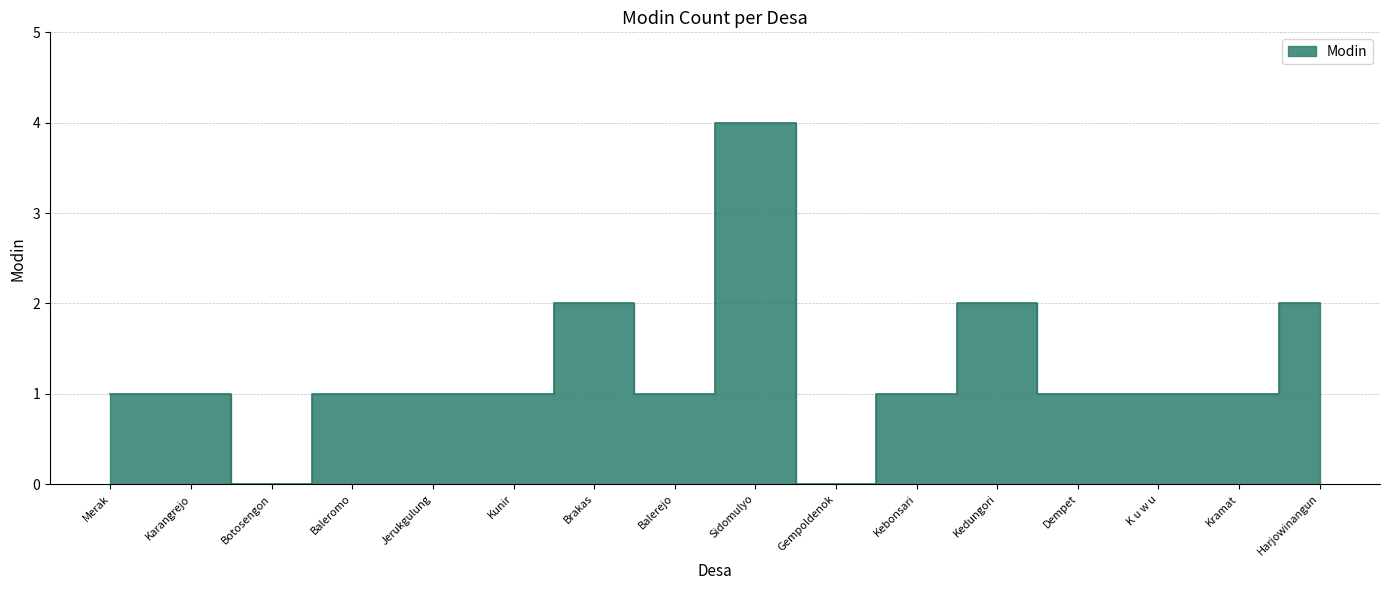

Reading left to right, transcribe all the data shown in this chart.

Merak=1	Karangrejo=1	Botosengon=0	Baleromo=1	Jerukgulung=1	Kunir=1	Brakas=2	Balerejo=1	Sidomulyo=4	Gempoldenok=0	Kebonsari=1	Kedungori=2	Dempet=1	K u w u=1	Kramat=1	Harjowinangun=2